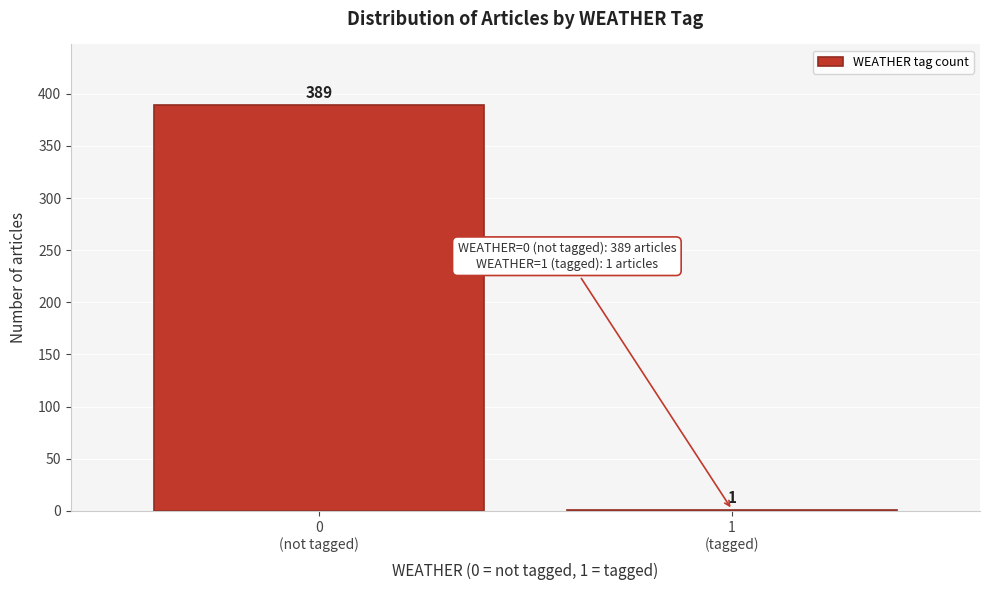

What is the maximum value shown in the chart?

389